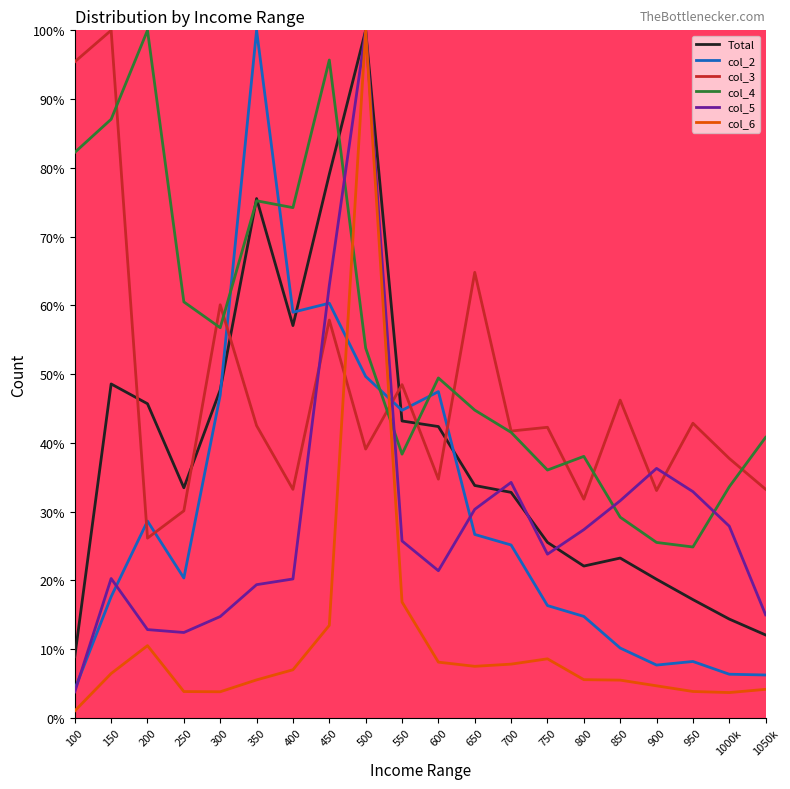

What is the total value across all series at 600?

203.6